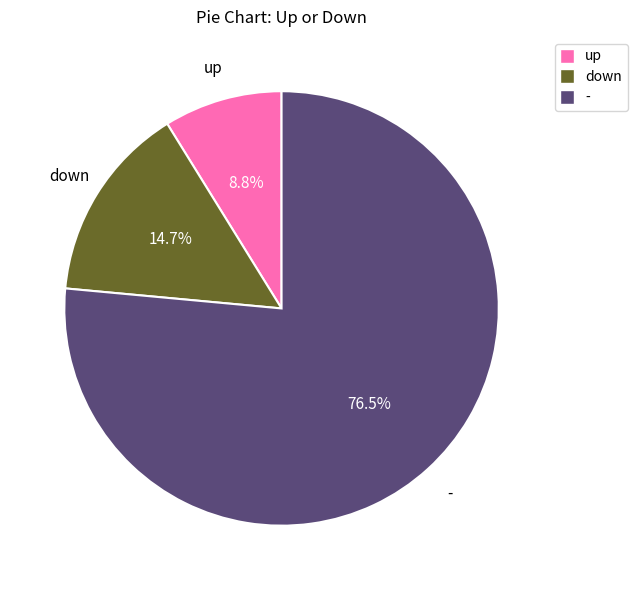

What is the largest slice in the pie chart?

-